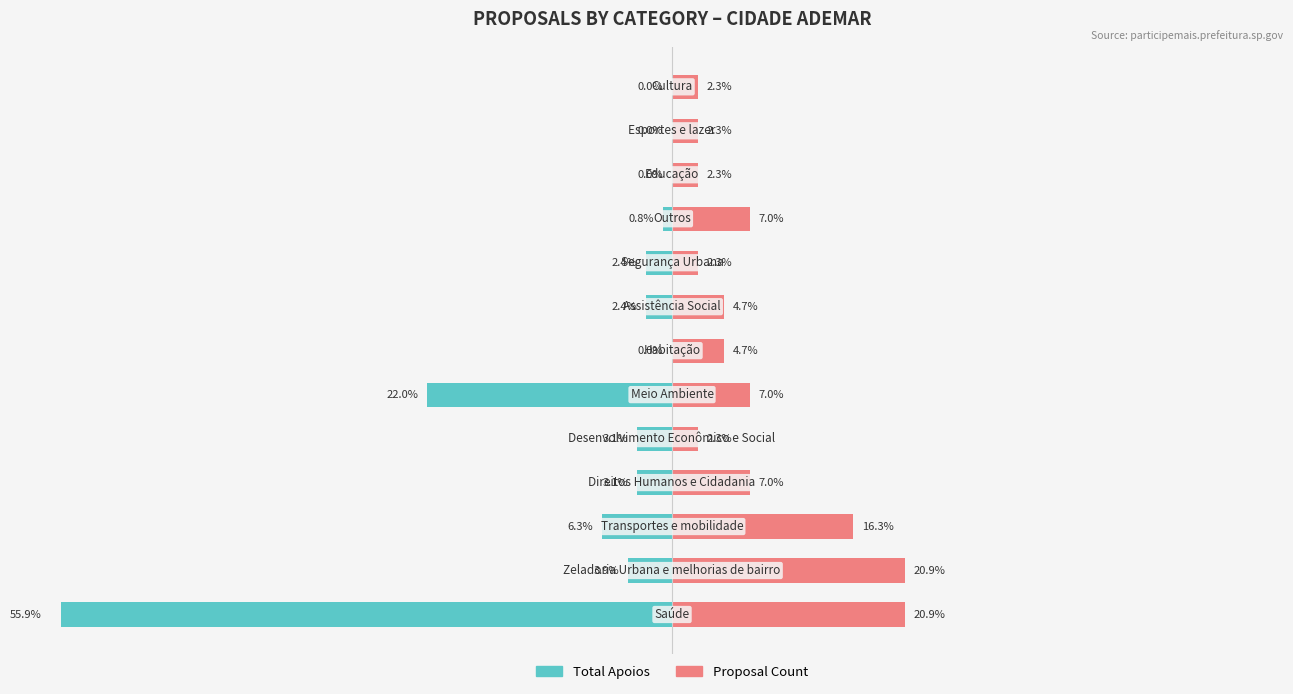

Between 4 and 3, which is larger?

4